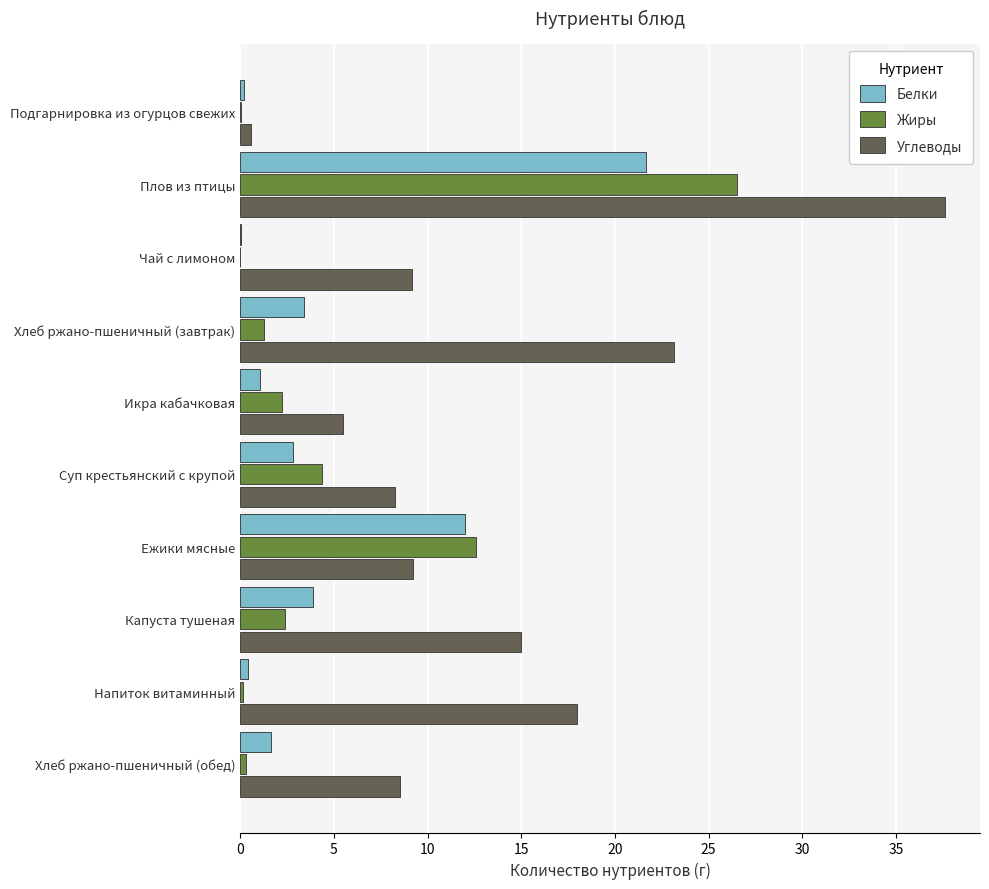

Read the Углеводы value at Плов из птицы.

37.6